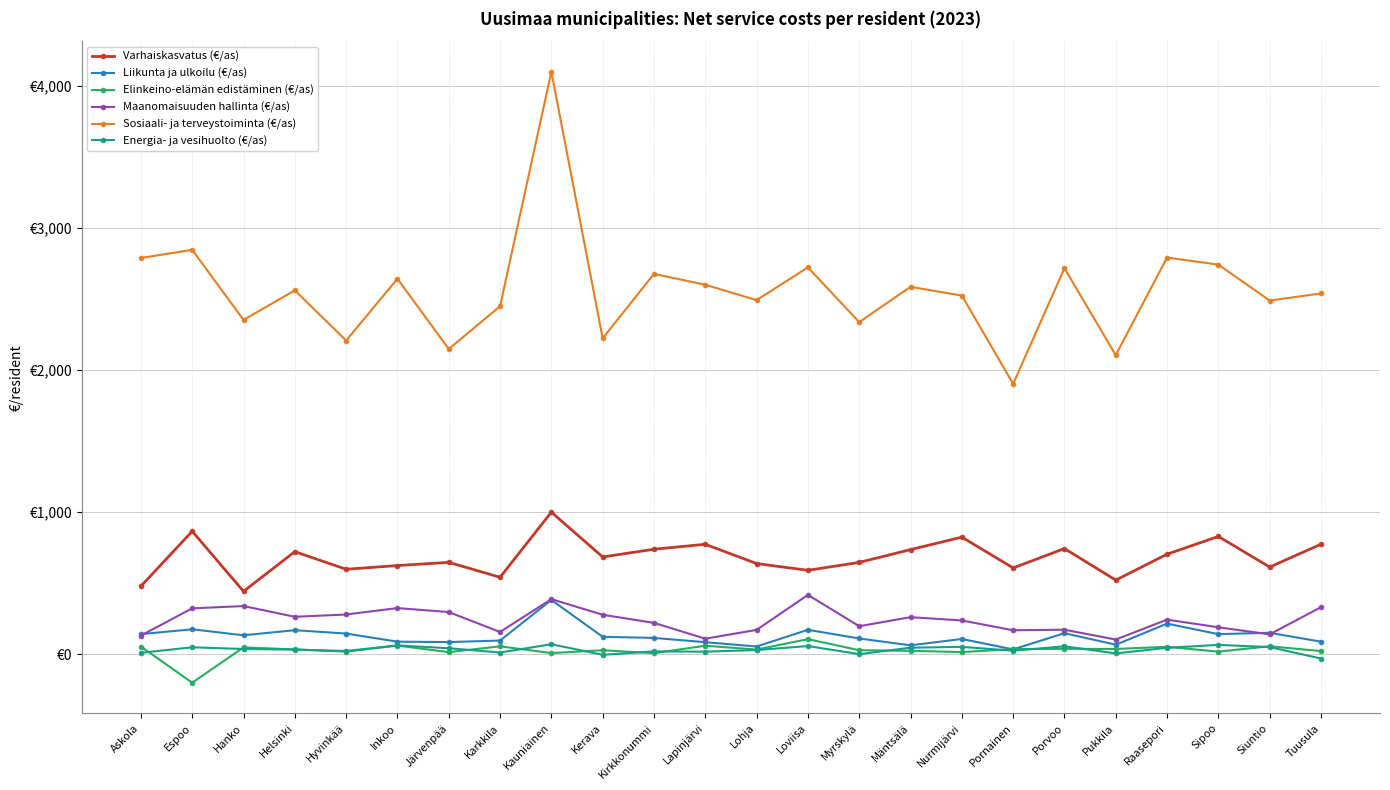

Does the chart have visible grid lines?

Yes